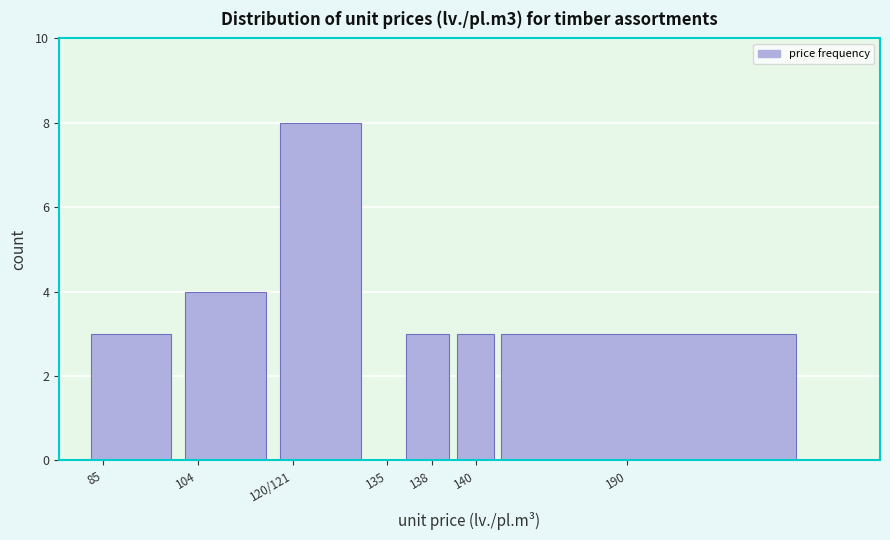

Reading left to right, list all the values displayed in this chart.

85=3	104=4	120/121=8	135=0	138=3	140=3	190=3